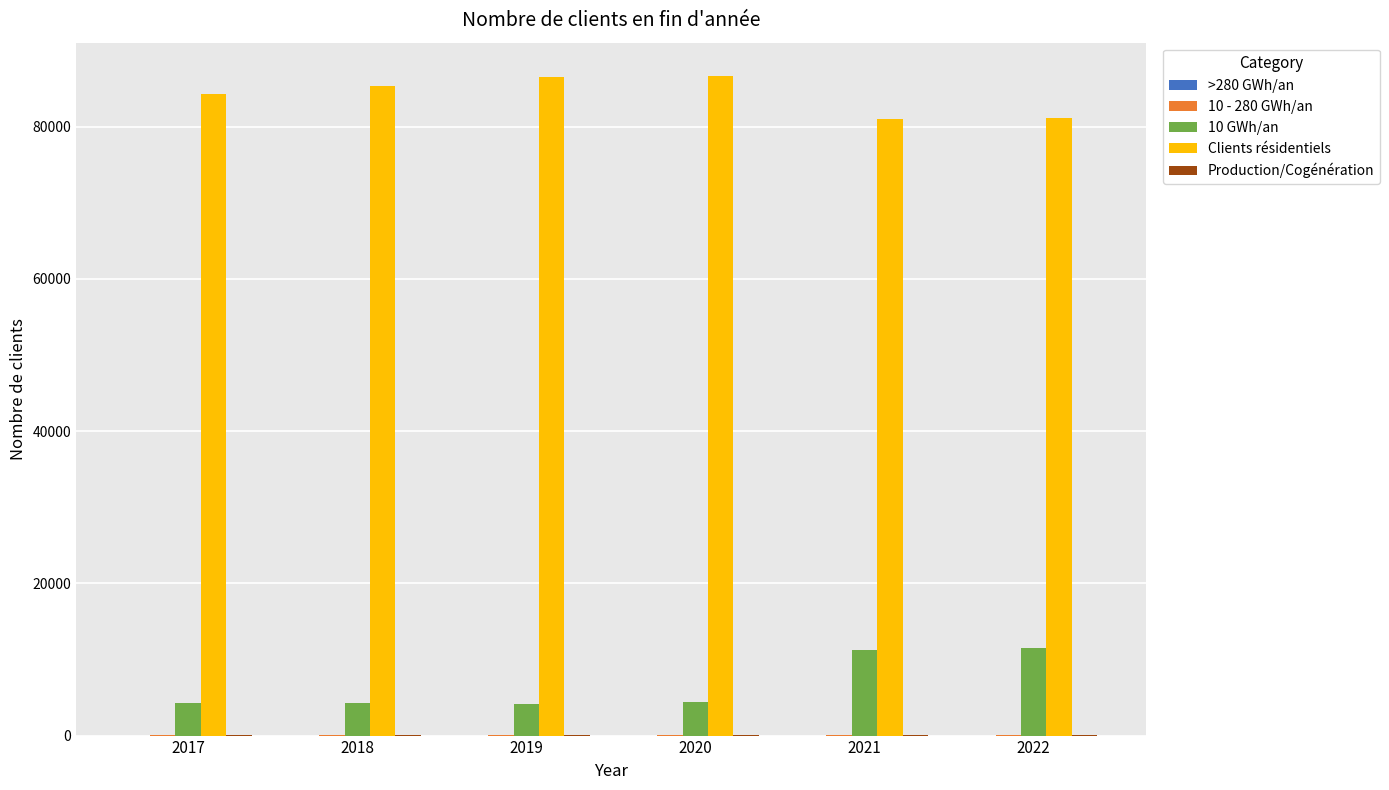

What is the spread (max minus min) of values at 2020?

86683